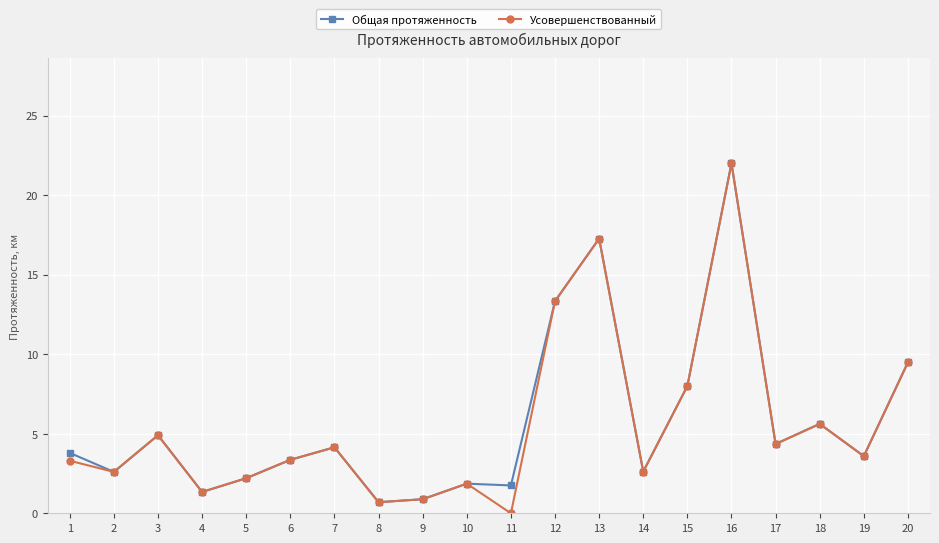

How many series are shown in this chart?

2